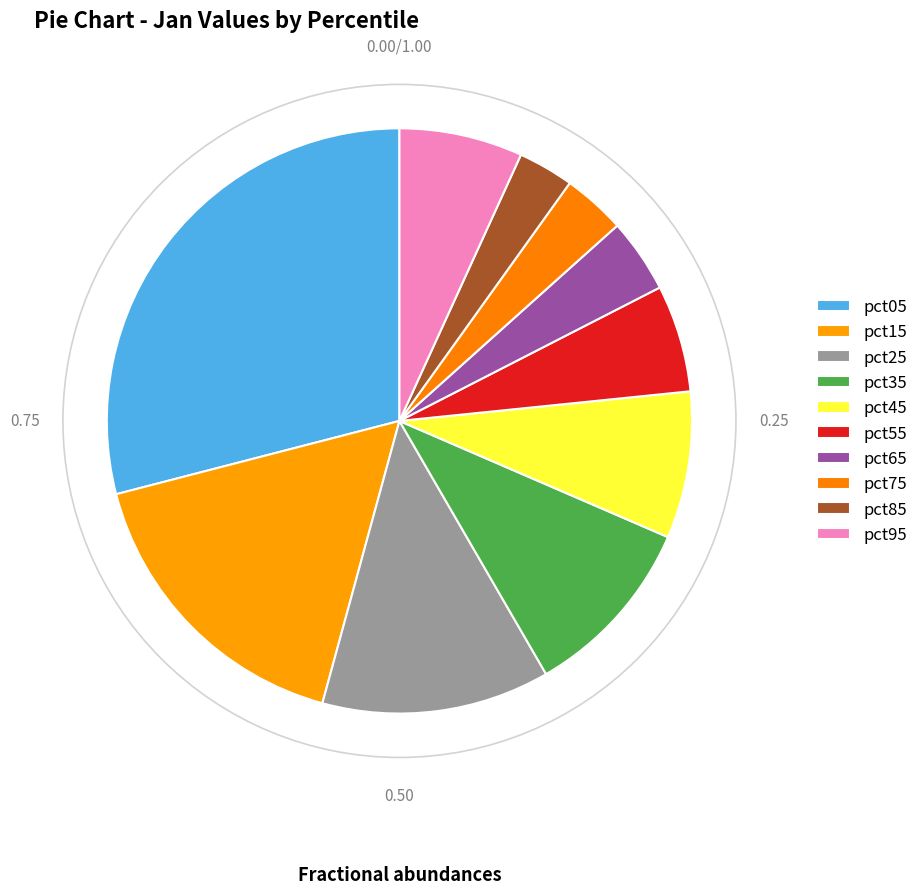

True or false: pct15 accounts for 17% of the total.

True